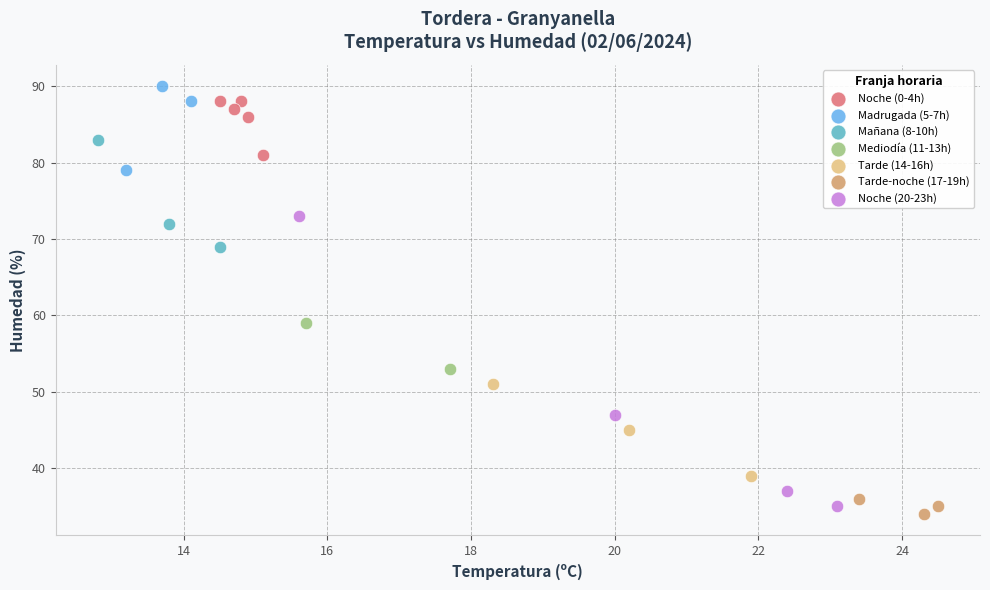

Which series has the widest spread of Y values?

Noche (20-23h)